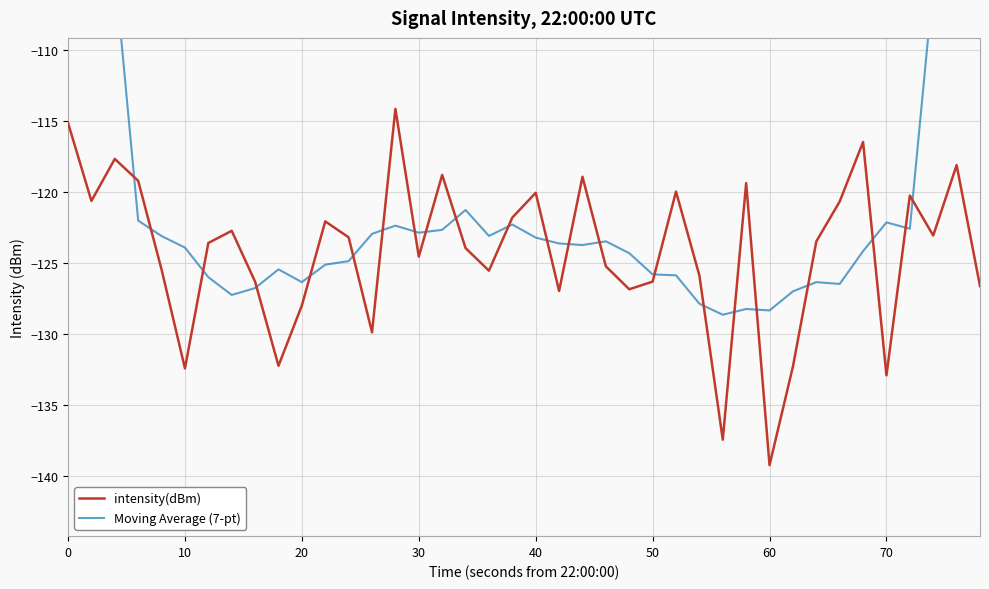

In Moving Average (7-pt), how many points are higher than both neighbors (excluding endpoints)?

8